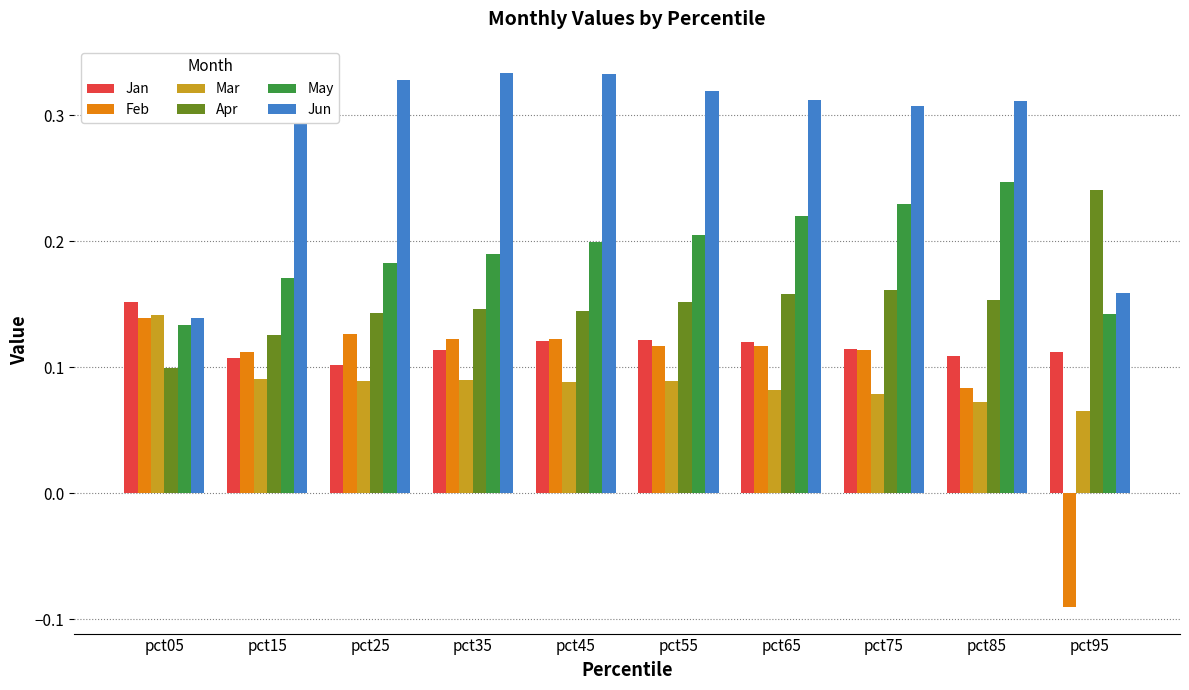

Which series has the largest total across all categories?

Jun